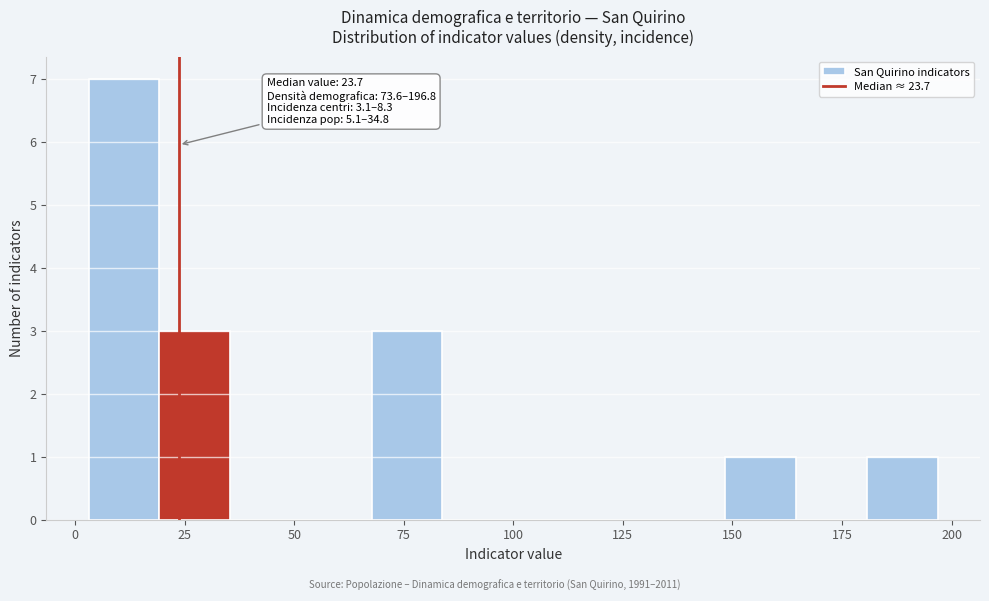

Read against the x-axis, roughly where is the centre of the tallest bar?

10